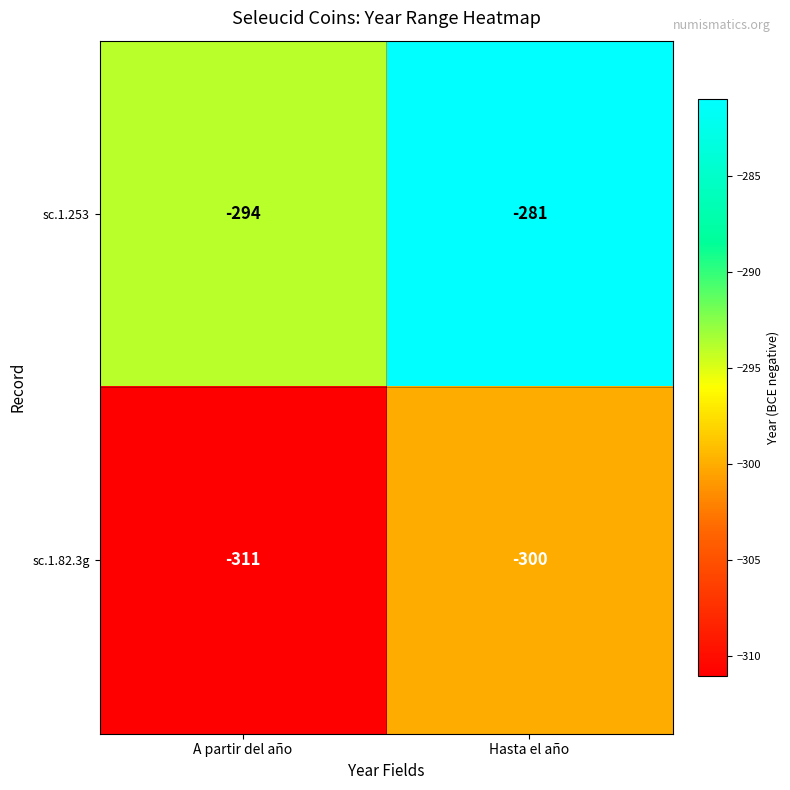

At A partir del año, list the series in order from largest to smallest.

sc.1.253, sc.1.82.3g